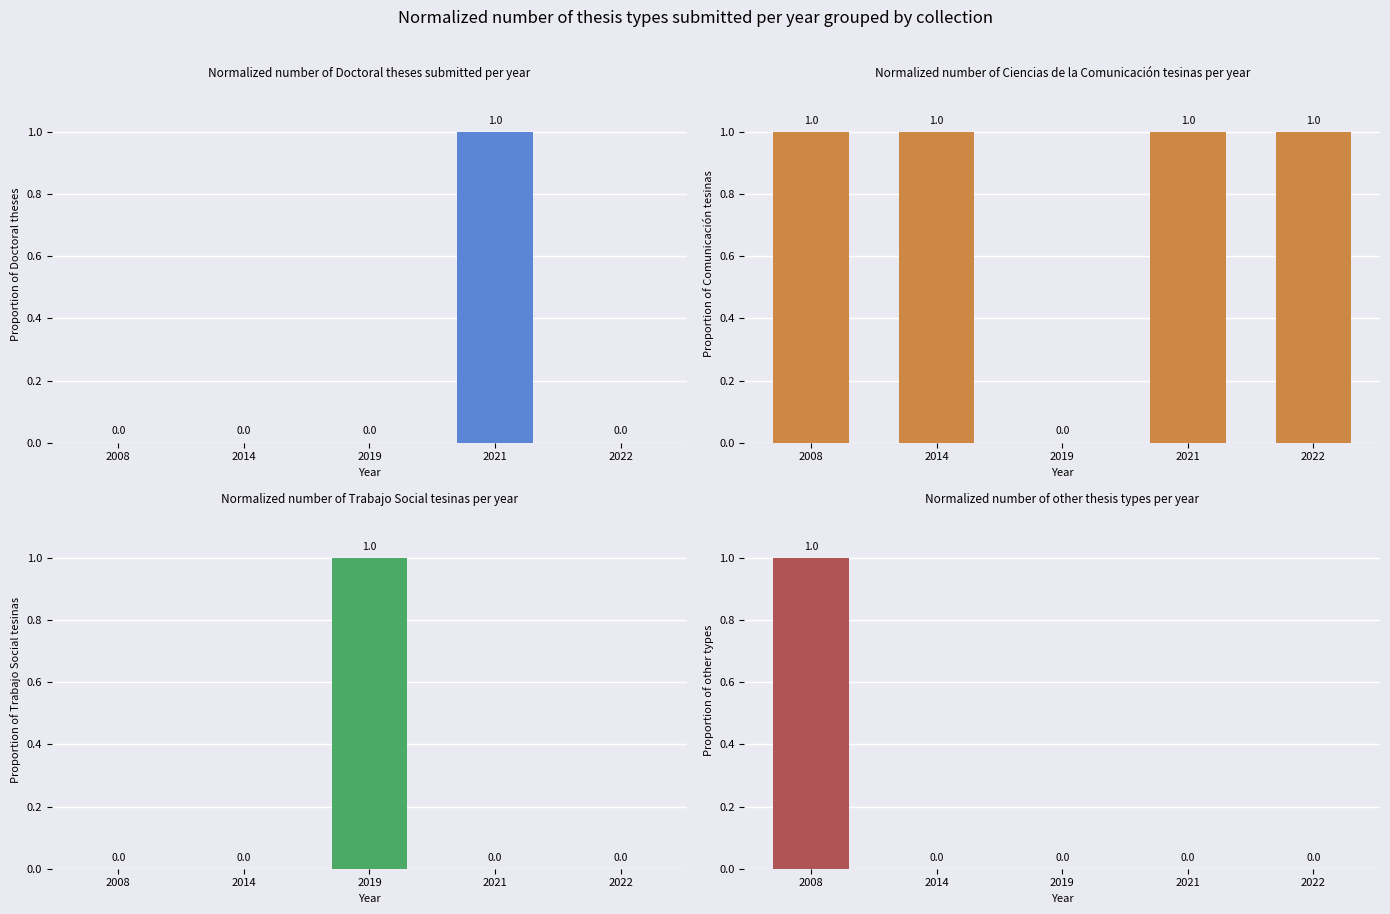

How many bars are there in total?

20